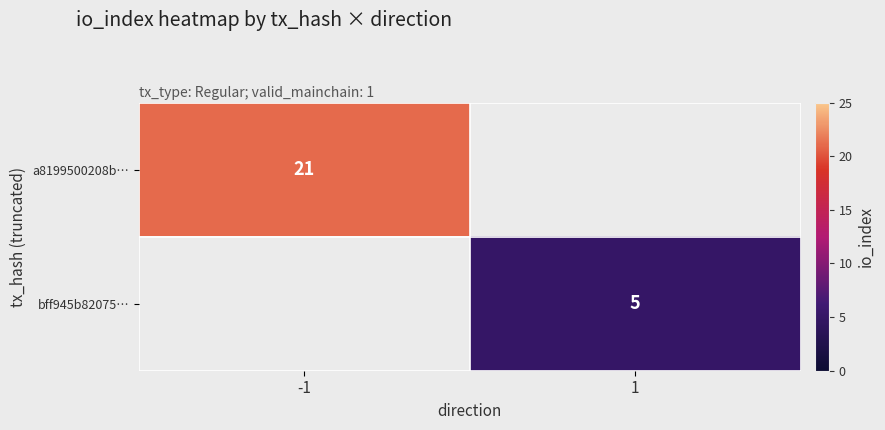

The bff945b82075… series shows 5 at 1. True or false?

True